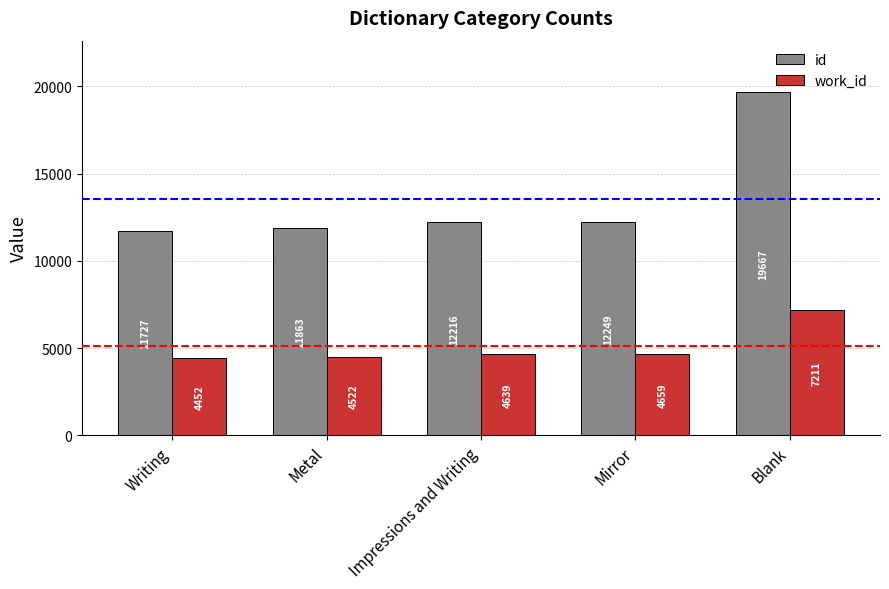

What is the value of the id bar at the 5th from the left?

19667